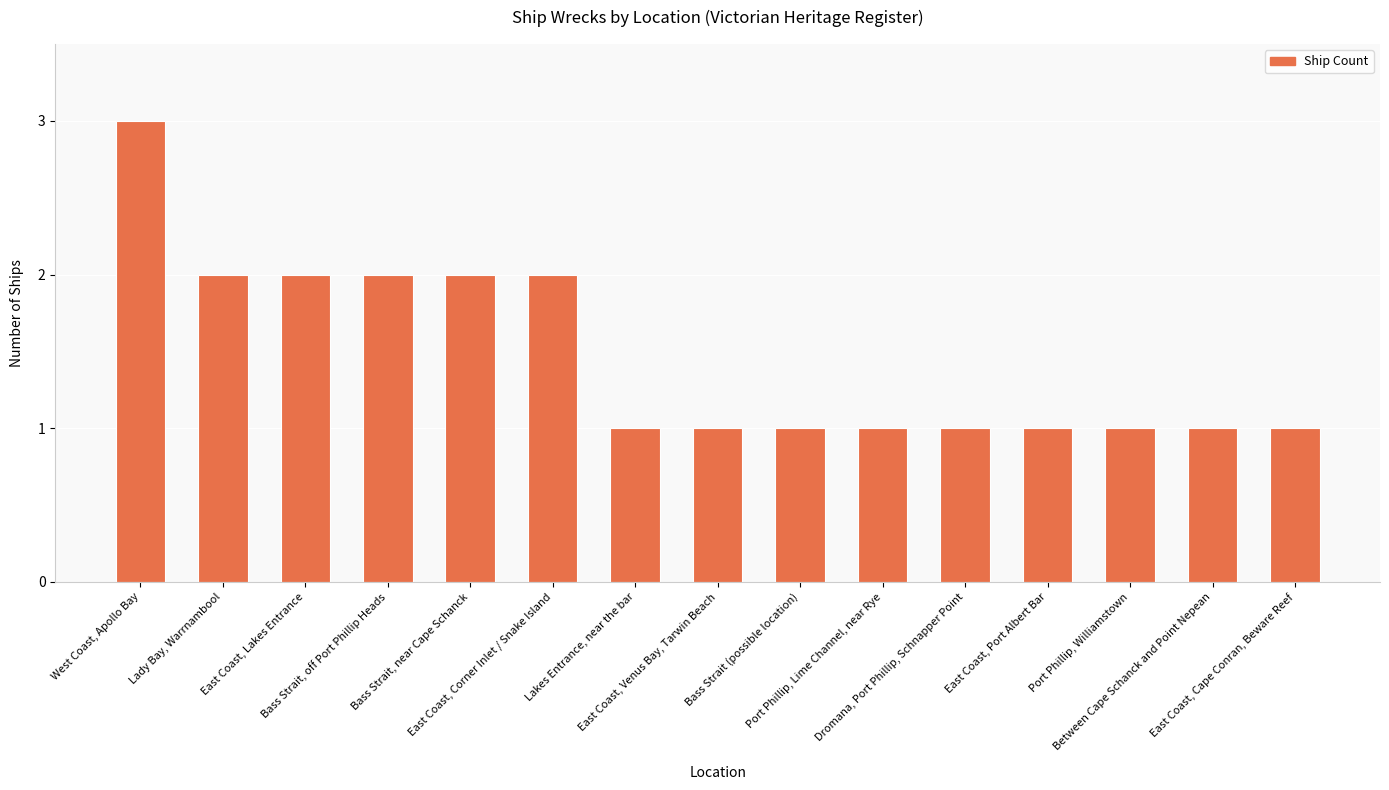

What is the change in value from Bass Strait, near Cape Schanck to Bass Strait (possible location)?

-1